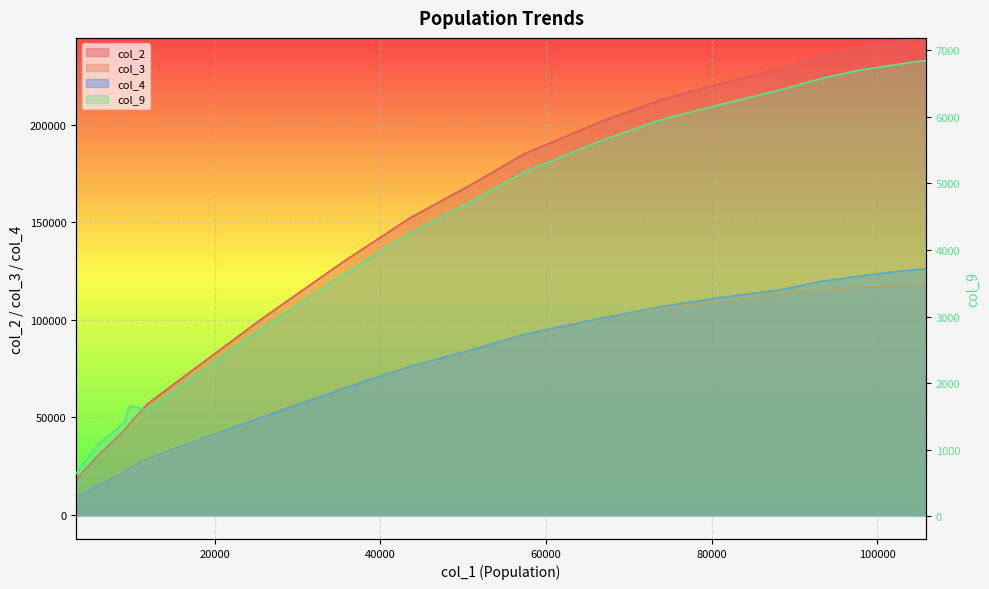

The col_2 series shows 20890.0 at 3830. True or false?

True